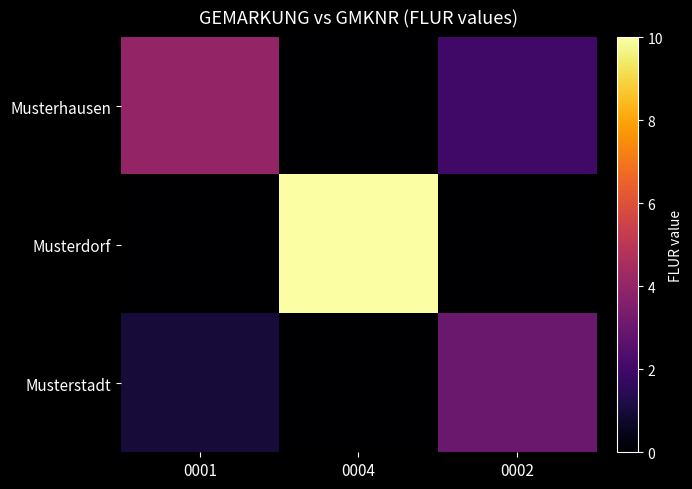

How many categories are shown in the chart?

3